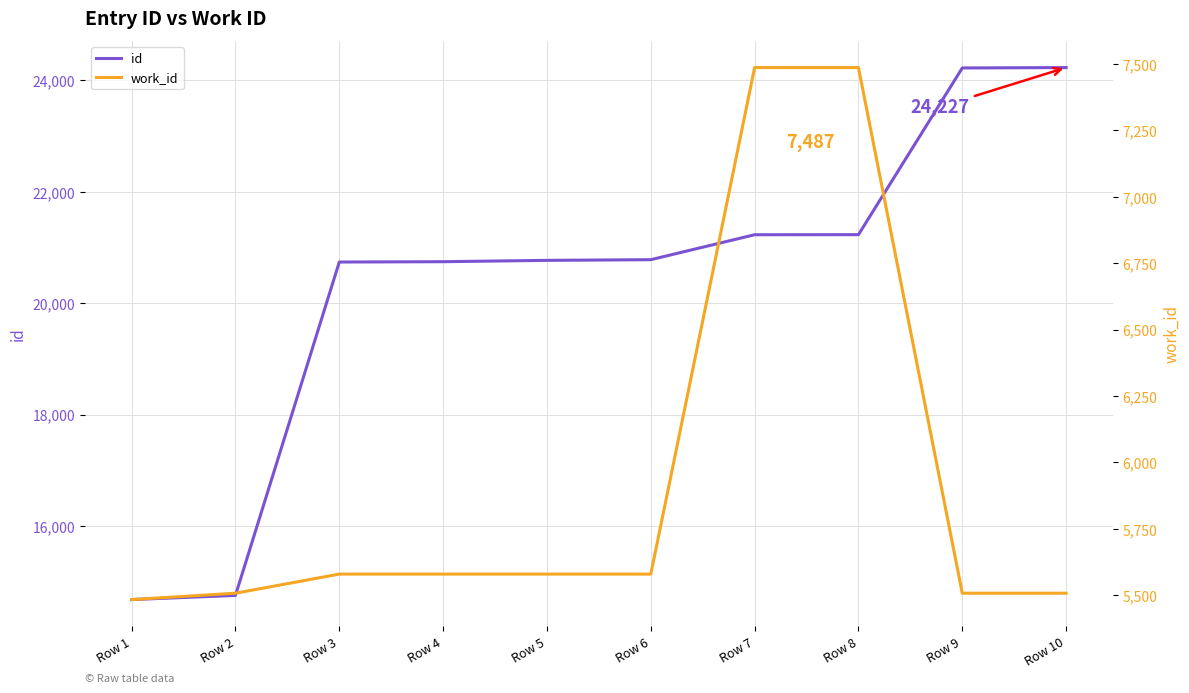

At which category is the sum across all series the highest?

Row 10